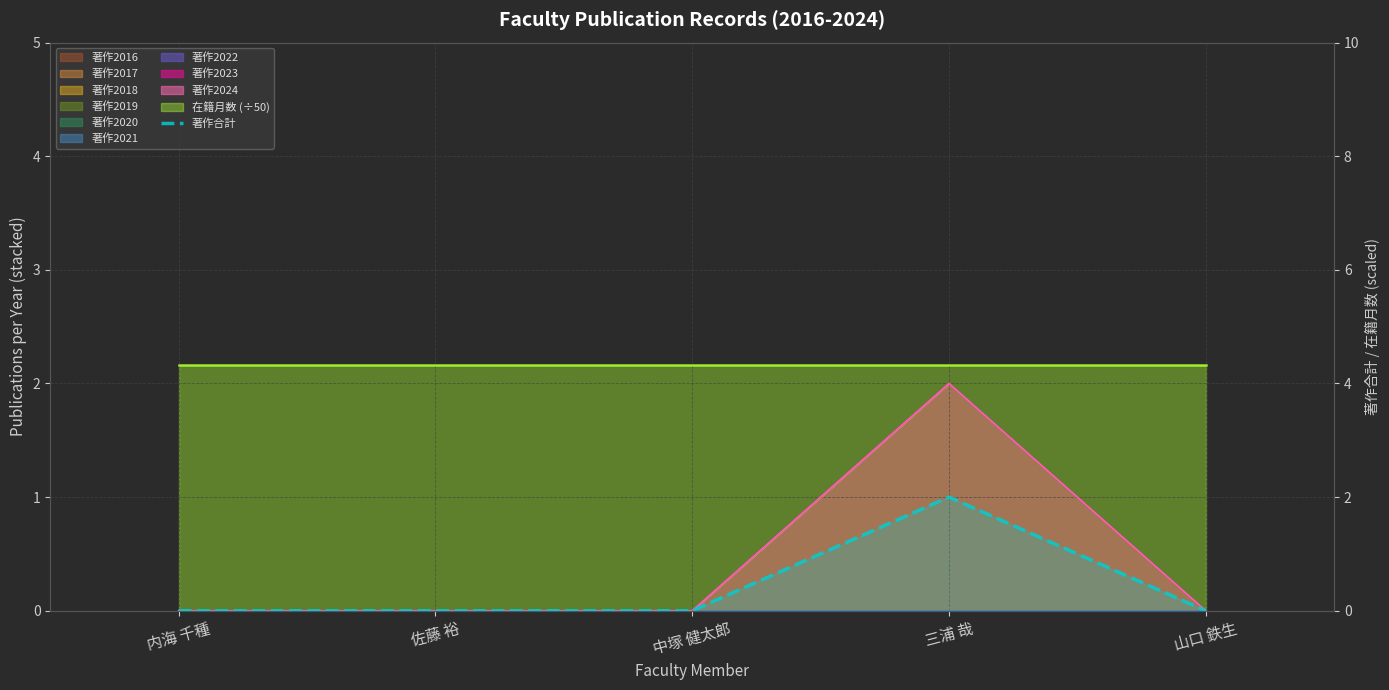

What is the label of the 4th point from the left?

三浦 哉